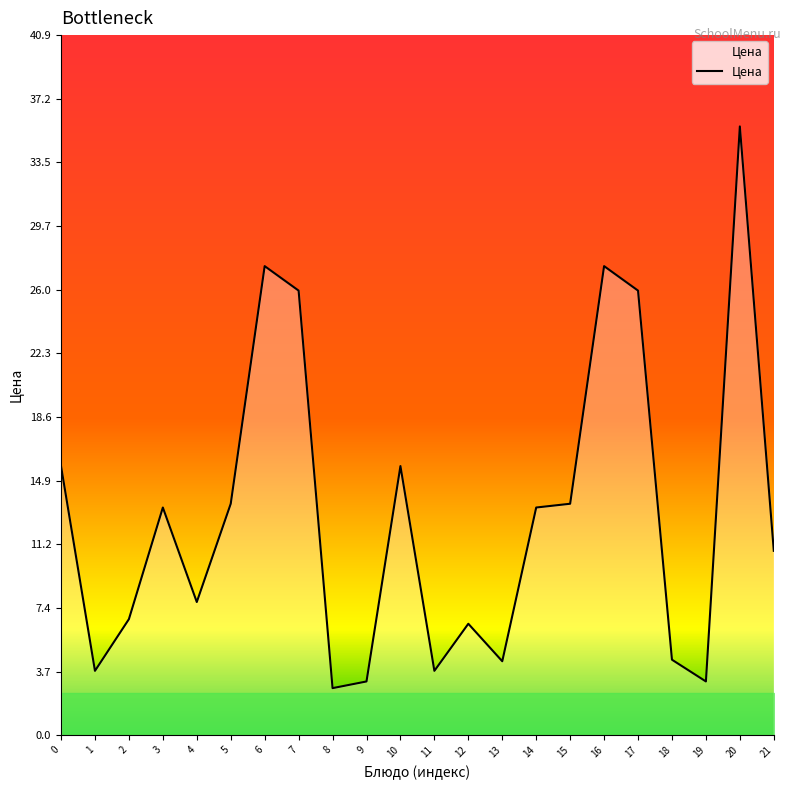

How many lines are shown in the chart?

1